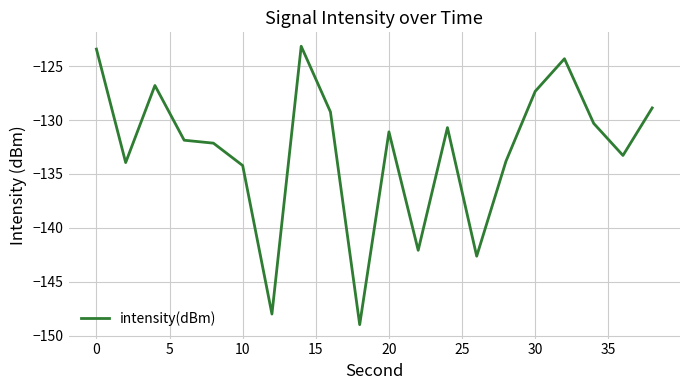

How many lines are shown in the chart?

1